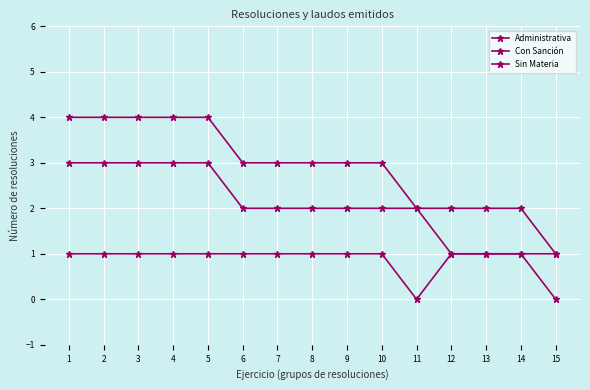

True or false: Con Sanción and Administrativa intersect in this chart.

False